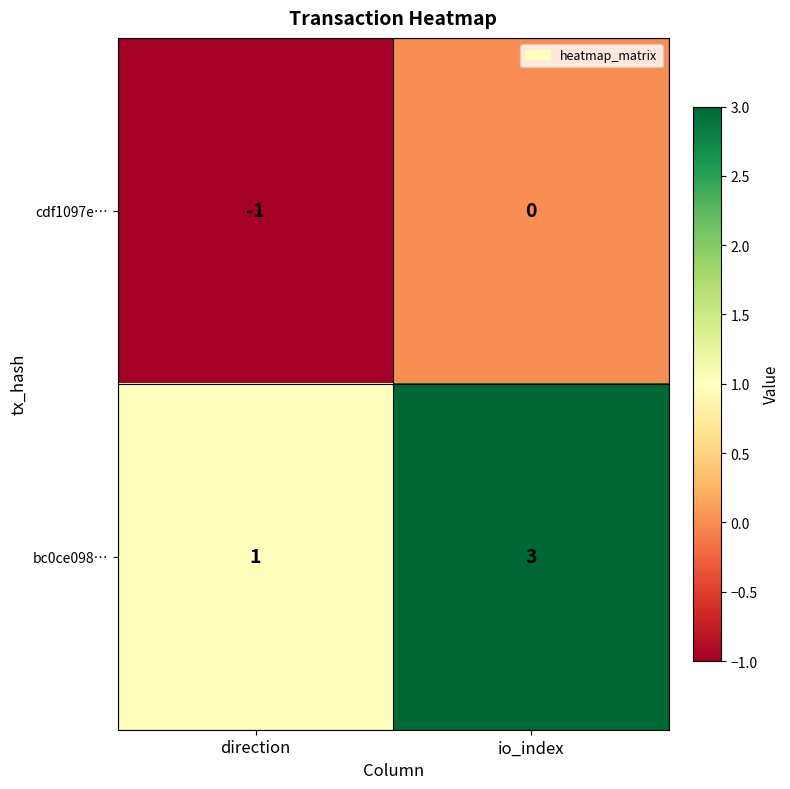

What is the smallest value displayed?

-1